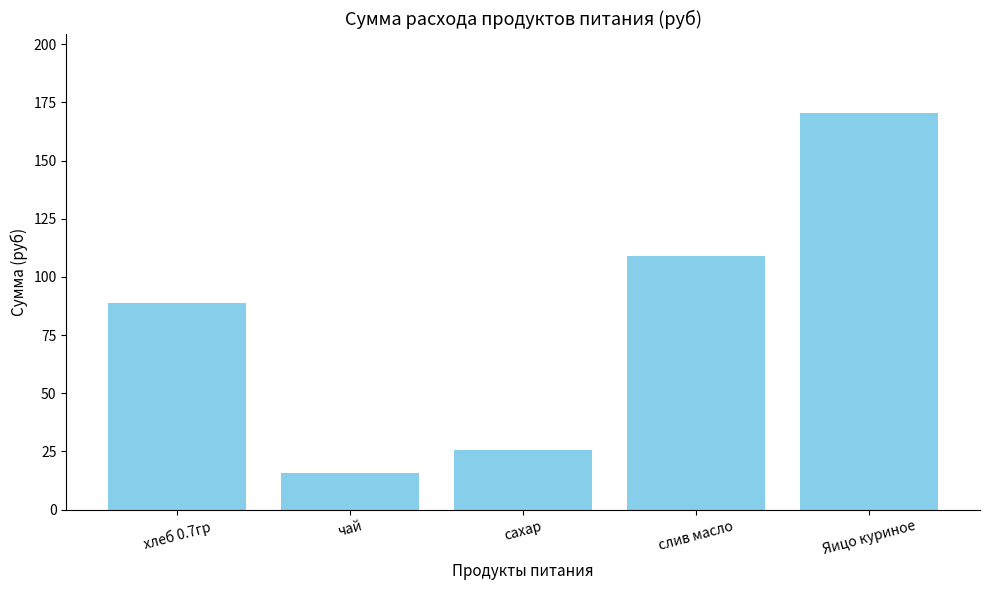

What position from the right is чай?

4